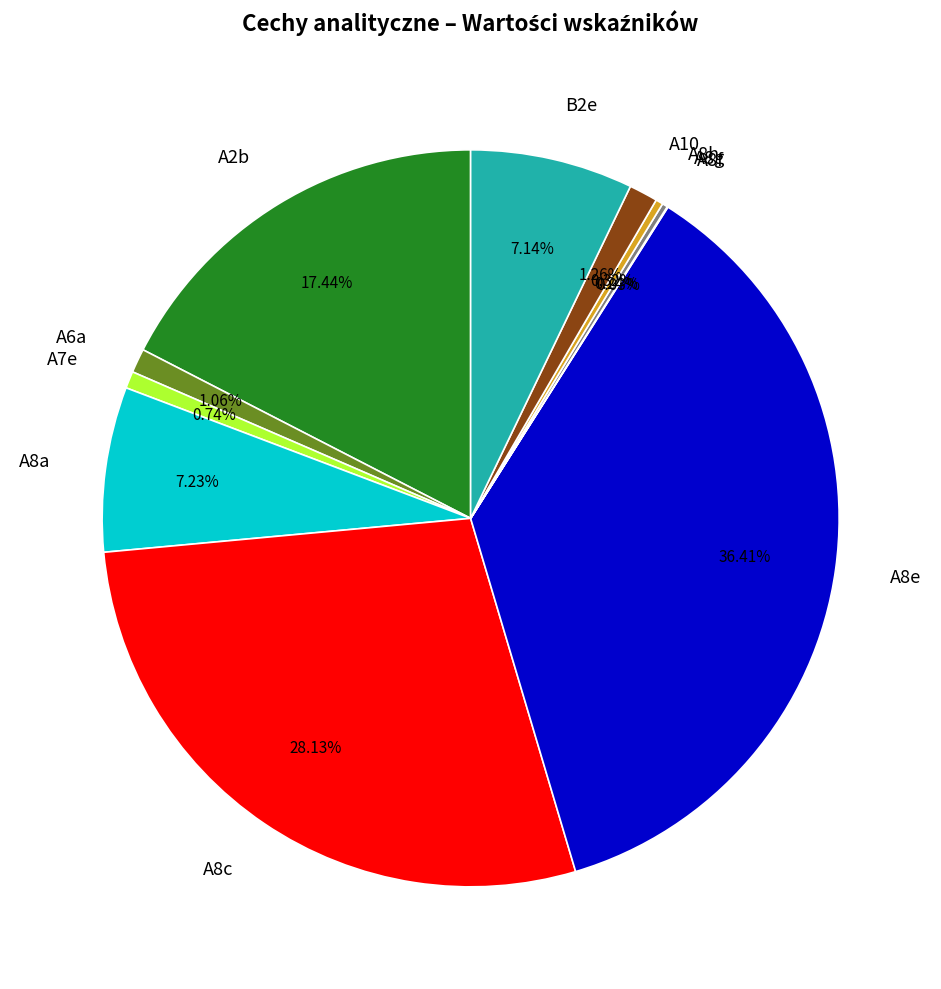

How much of the chart is everything except A10?

98.7%